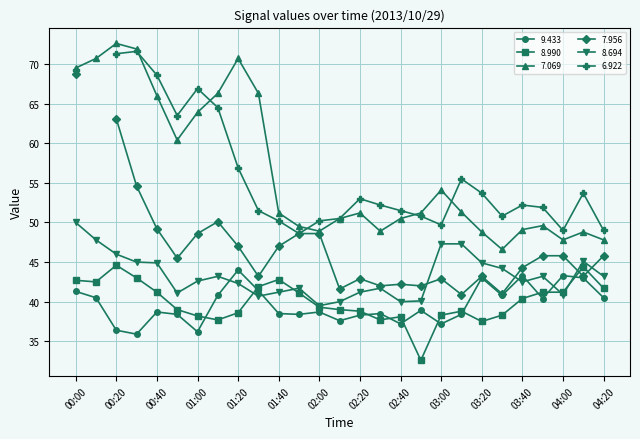

What is the label of the 14th point from the left?

02:10